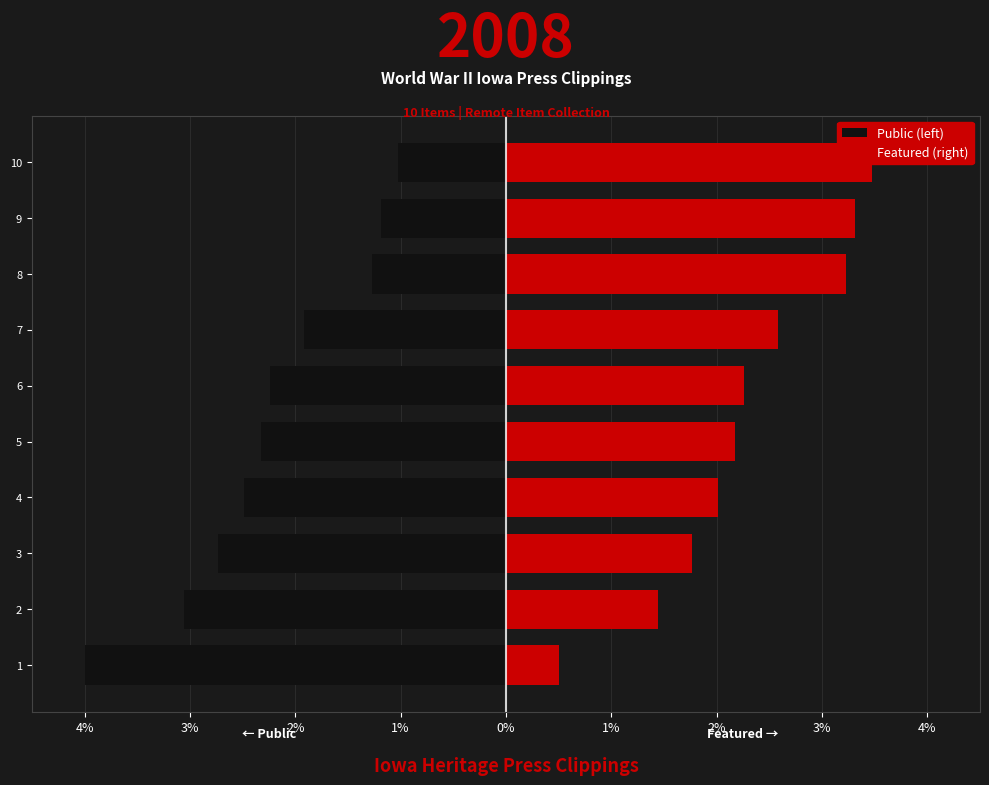

What is the minimum value for Public (left)?

-4.0